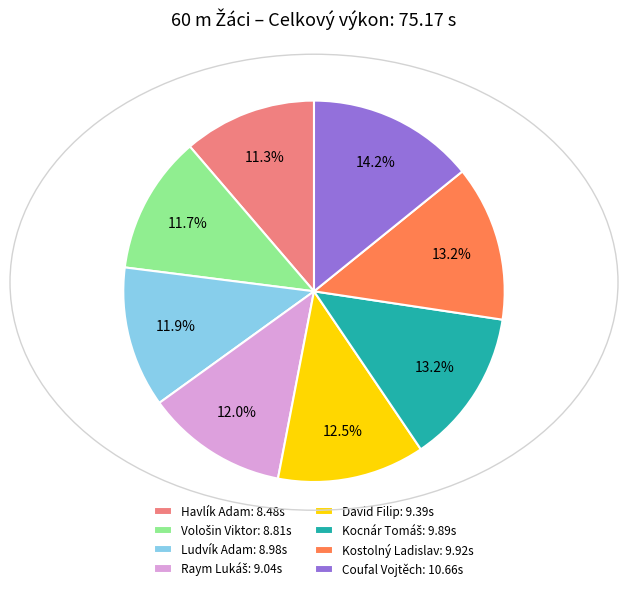

What is the total percentage of Coufal Vojtěch: 10.66s and Kostolný Ladislav: 9.92s?

27.4%